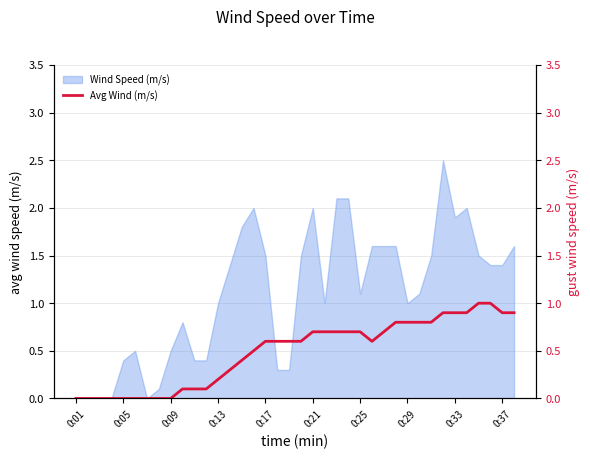

True or false: Wind Speed (m/s) has a value of 1.4 at 0:37.

True